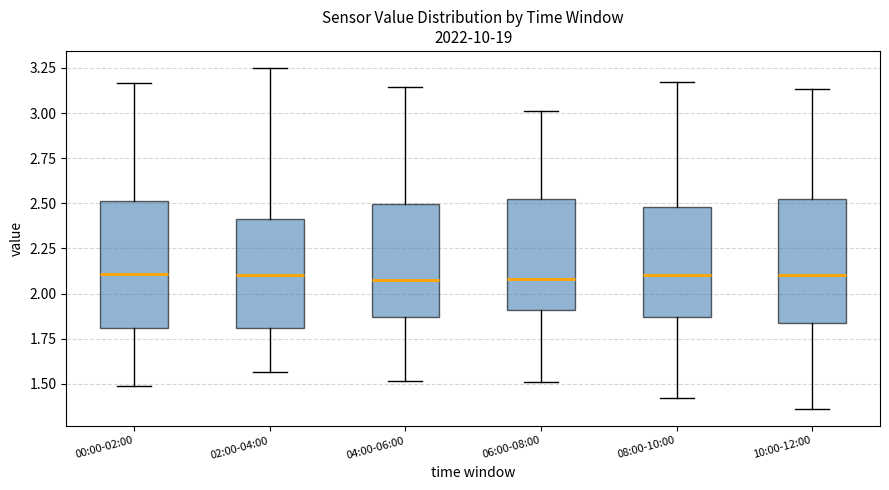

Reading left to right, transcribe this box plot: for each box, give where its median line is, the range the box spans, and where its two whiskers end, as read against the y-axis. The values are not printed on the chart, so give them approximately, as read against the axis.

00:00-02:00: median 2.10, box 1.80 to 2.50, whiskers 1.50 to 3.15
02:00-04:00: median 2.10, box 1.80 to 2.40, whiskers 1.55 to 3.25
04:00-06:00: median 2.10, box 1.85 to 2.50, whiskers 1.50 to 3.15
06:00-08:00: median 2.10, box 1.90 to 2.55, whiskers 1.50 to 3.00
08:00-10:00: median 2.10, box 1.85 to 2.50, whiskers 1.40 to 3.15
10:00-12:00: median 2.10, box 1.85 to 2.50, whiskers 1.35 to 3.15